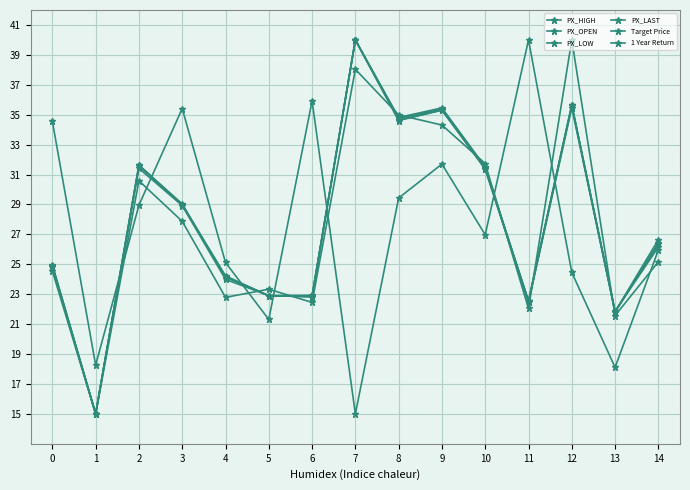

What is the value of the PX_LAST point at the 1st from the left?

24.8